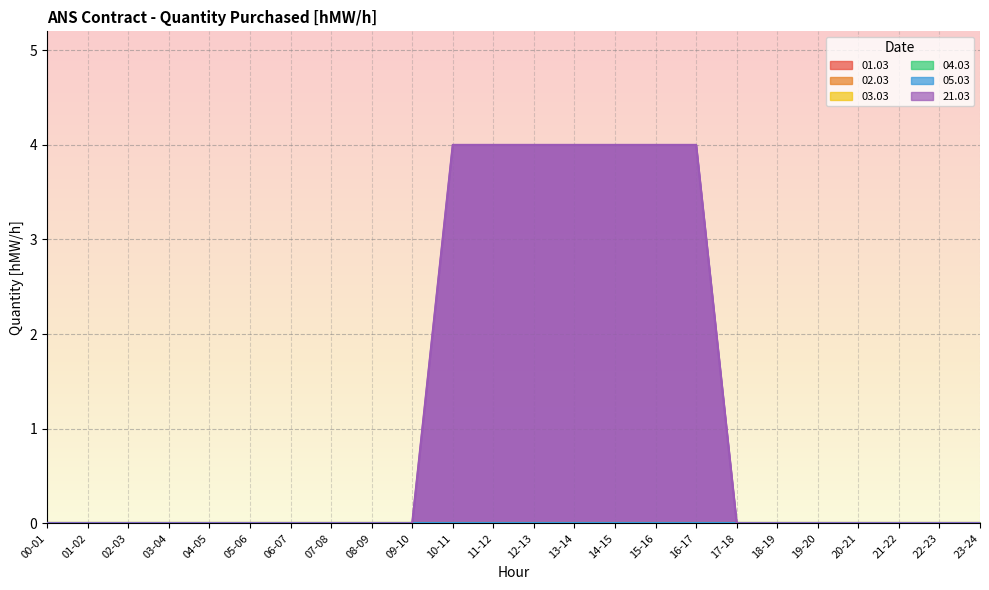

List the series in order of their peak value, lowest first.

01.03, 02.03, 03.03, 04.03, 05.03, 21.03